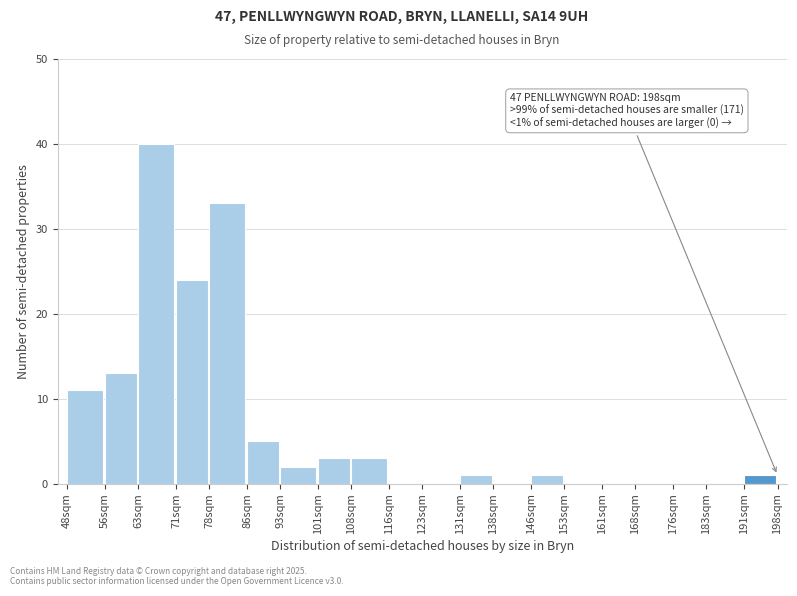

Reading left to right, transcribe all the data shown in this chart.

48sqm=11	56sqm=13	63sqm=40	71sqm=24	78sqm=33	86sqm=5	93sqm=2	101sqm=3	108sqm=3	116sqm=0	123sqm=0	131sqm=1	138sqm=0	146sqm=1	153sqm=0	161sqm=0	168sqm=0	176sqm=0	183sqm=0	191sqm=1